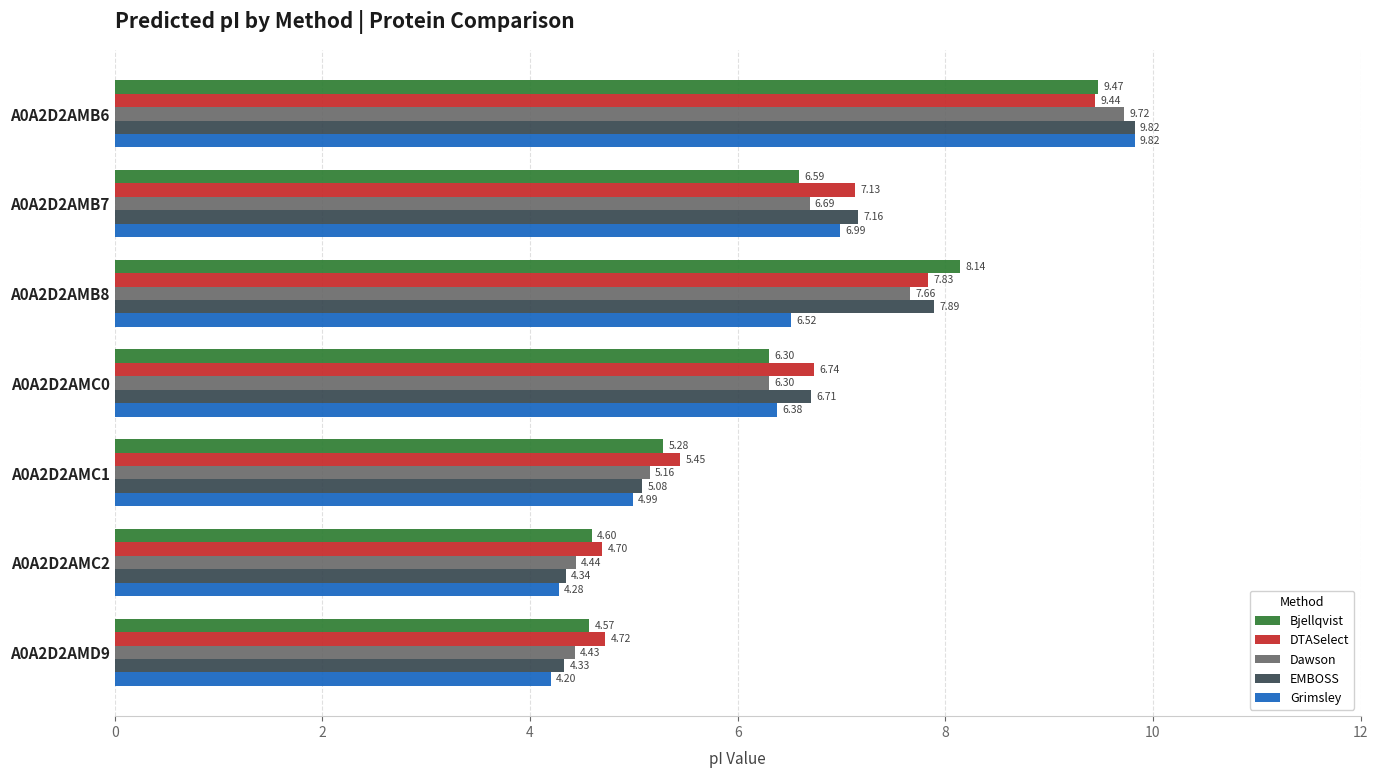

What is the average value of the Grimsley series?

6.2